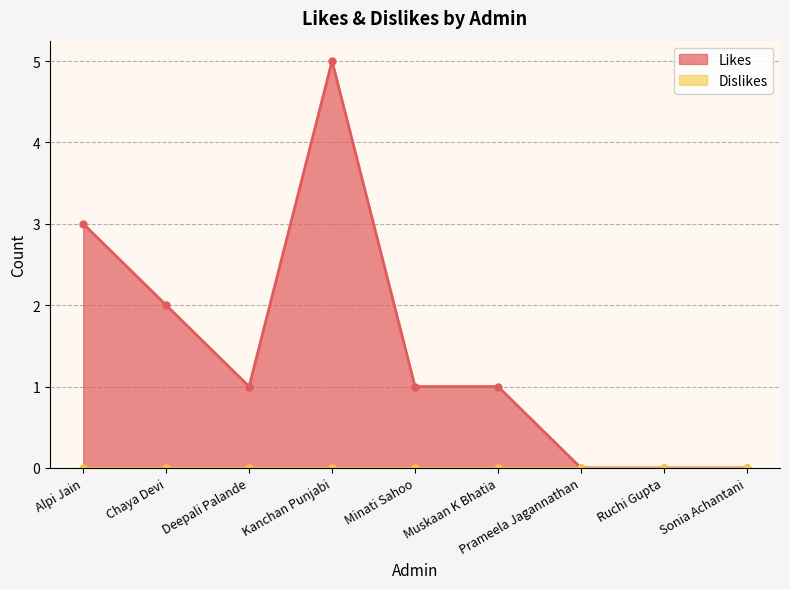

True or false: the data shows 0 at Minati Sahoo.

False